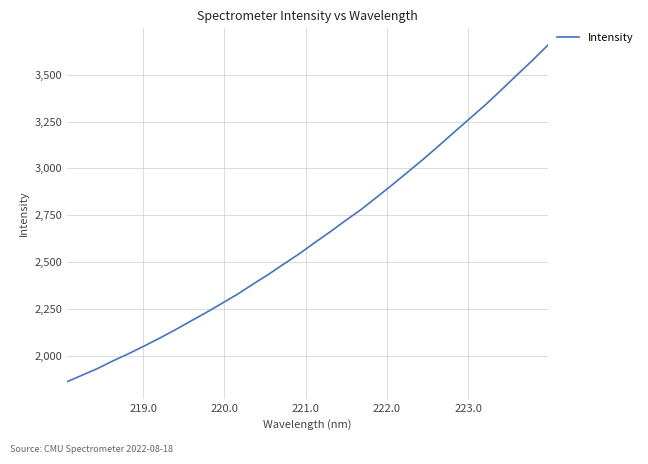

Reading left to right, transcribe all the data shown in this chart.

1861.1	1897.0	1932.8	1974.0	2012.2	2053.0	2095.2	2139.5	2186.2	2232.2	2280.4	2329.2	2383.1	2435.4	2491.3	2546.2	2606.0	2664.0	2724.7	2783.6	2849.1	2914.8	2983.2	3051.8	3123.4	3196.9	3269.2	3341.7	3419.3	3498.3	3576.1	3658.0